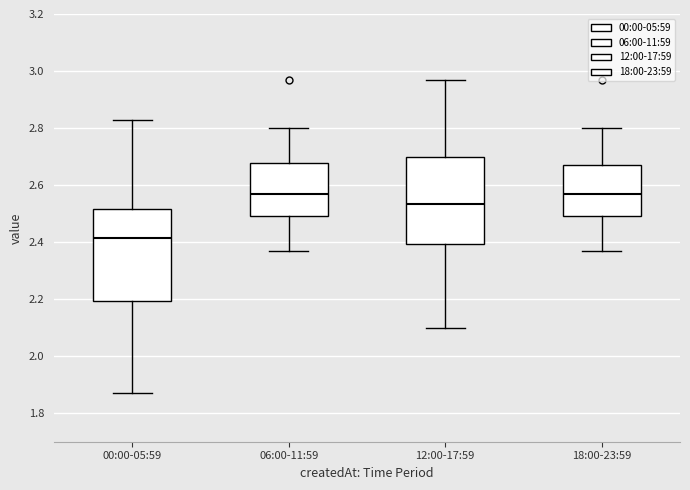

Reading left to right, read every box against the y-axis: the position of its median line, the range the box covers, and the ends of its whiskers. The values are not printed on the chart, so give them approximately, as read against the axis.

00:00-05:59: median 2.42, box 2.20 to 2.52, whiskers 1.88 to 2.84
06:00-11:59: median 2.58, box 2.50 to 2.68, whiskers 2.38 to 2.80
12:00-17:59: median 2.54, box 2.40 to 2.70, whiskers 2.10 to 2.98
18:00-23:59: median 2.58, box 2.50 to 2.68, whiskers 2.38 to 2.80